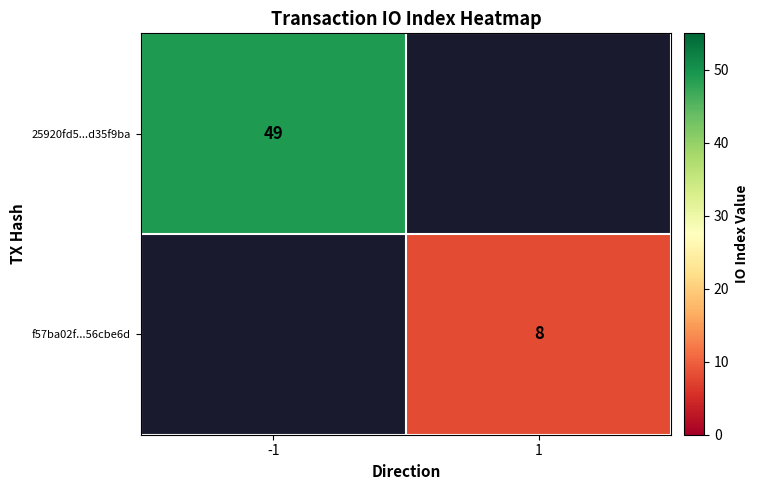

The f57ba02f...56cbe6d series shows 4 at 1. True or false?

False